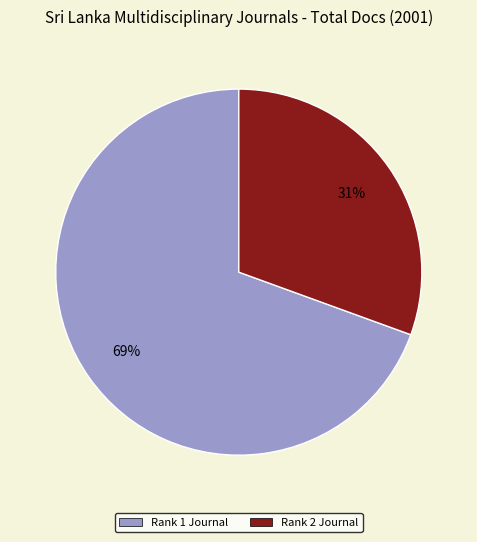

To the nearest percent, what is the average slice percentage?

50%